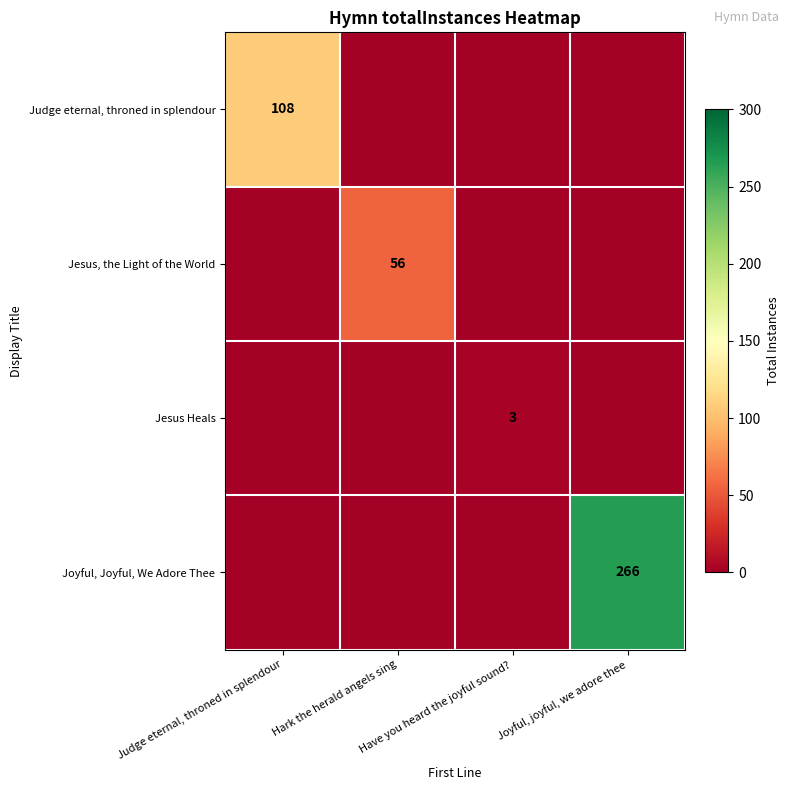

What is the difference between the Joyful, Joyful, We Adore Thee values at Joyful, joyful, we adore thee and Have you heard the joyful sound??

266